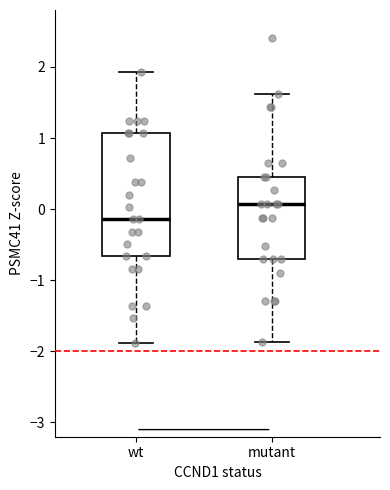

Which box is the tallest, from its lower edge to its upper edge?

wt